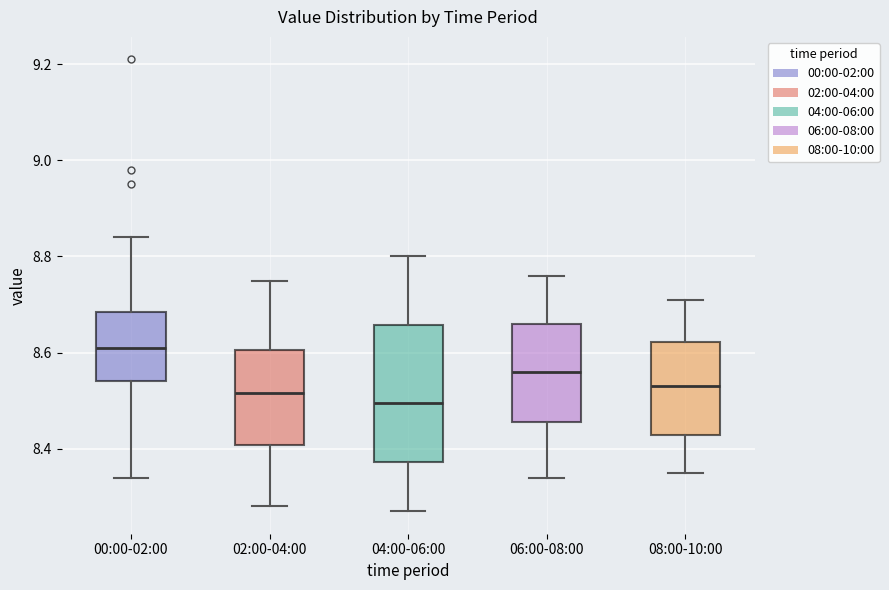

Comparing the boxes themselves (not the whiskers), which one is the tallest?

04:00-06:00